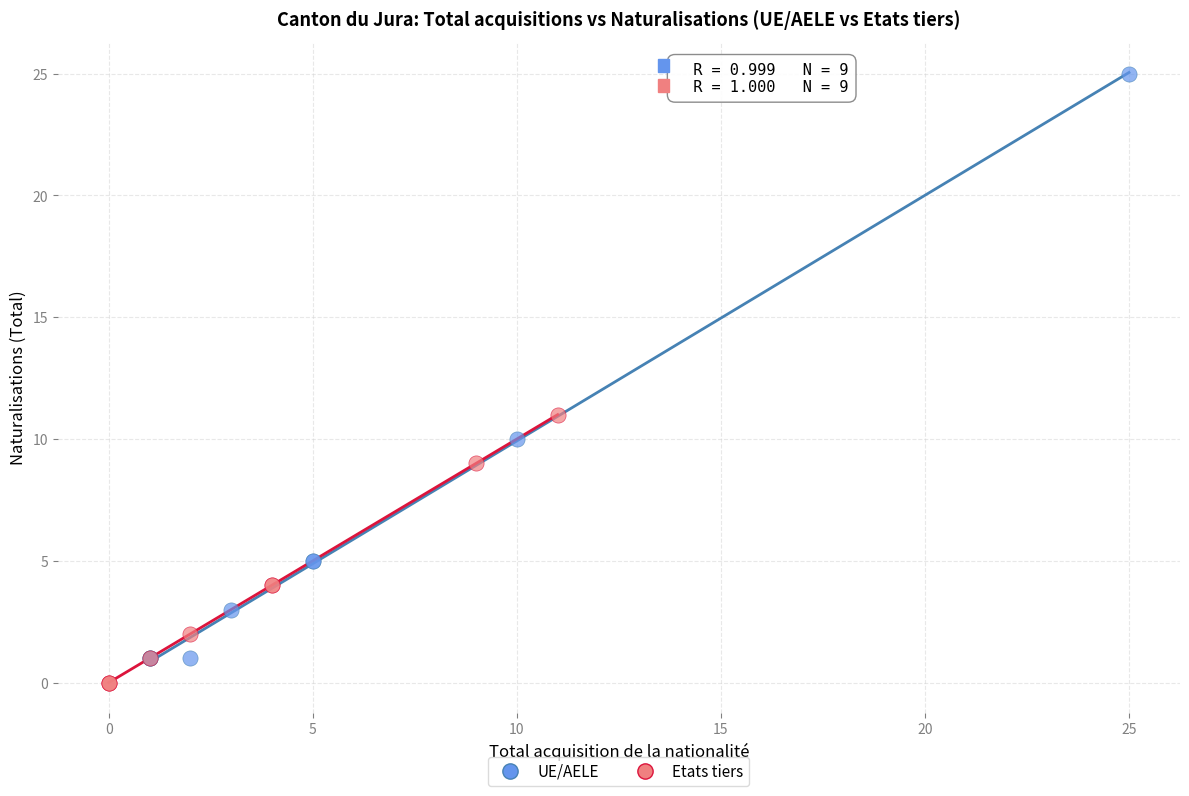

What are all the series names shown in the legend?

UE/AELE, Etats tiers